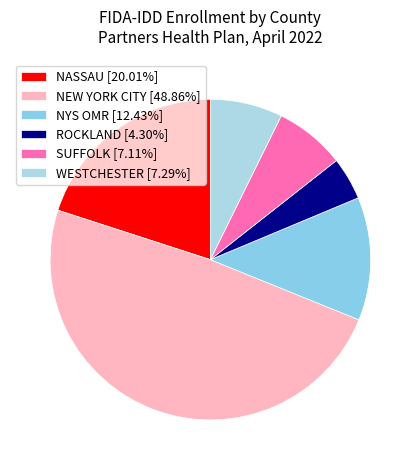

True or false: NASSAU accounts for 30% of the total.

False